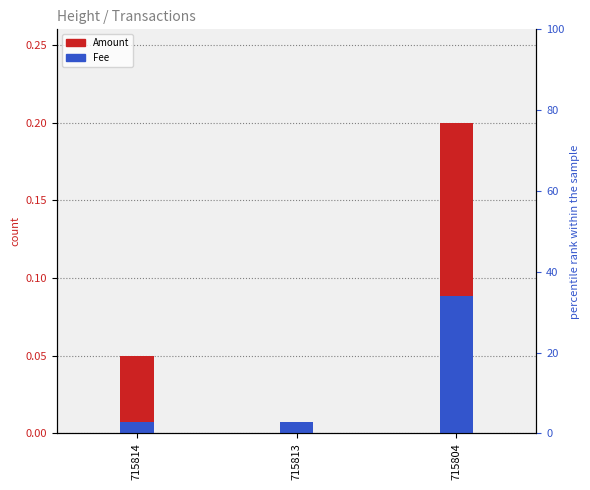

How many bars are there in total?

6